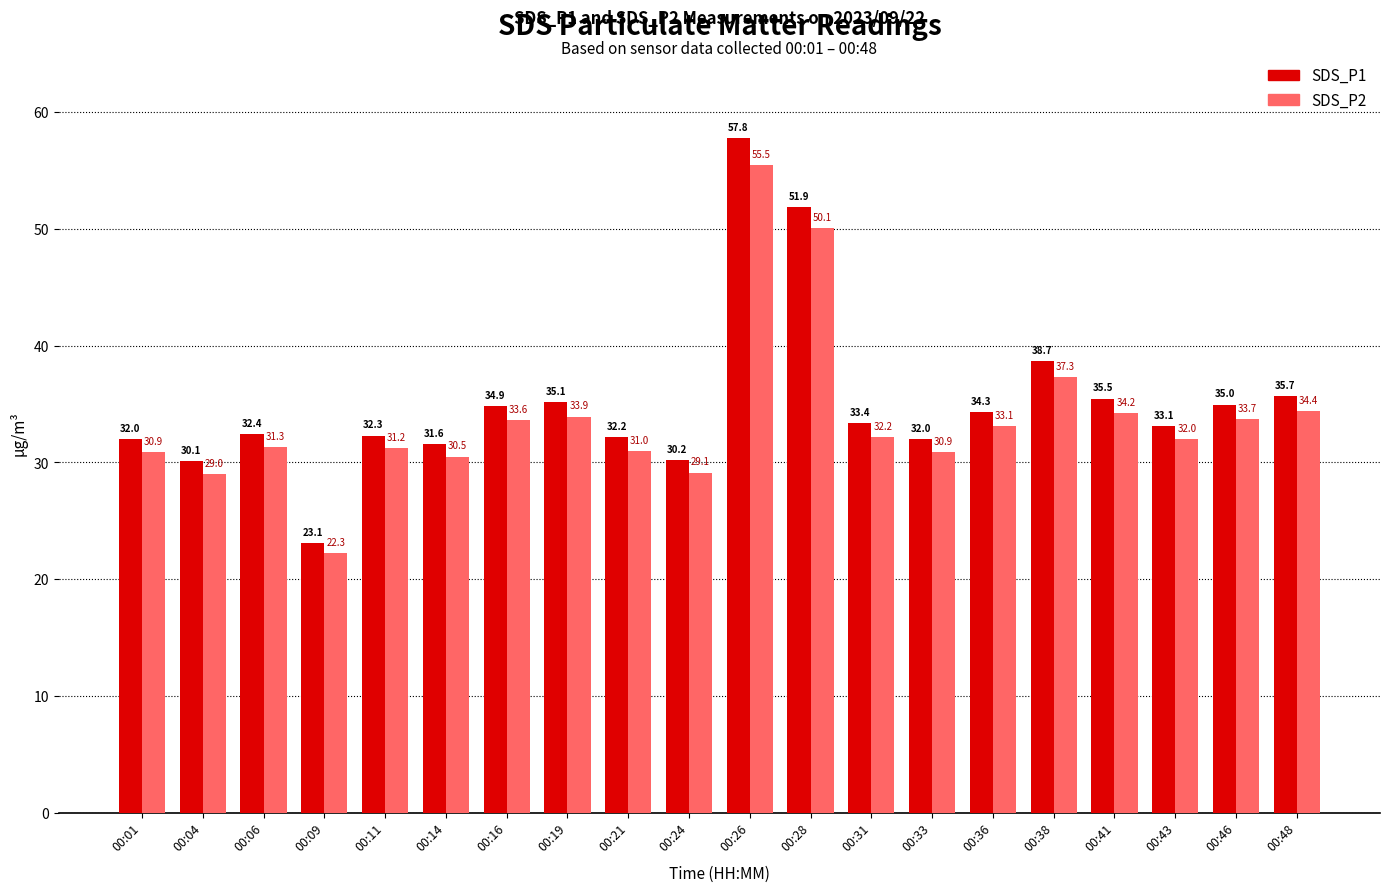

What is the average value of the SDS_P1 series?

35.1